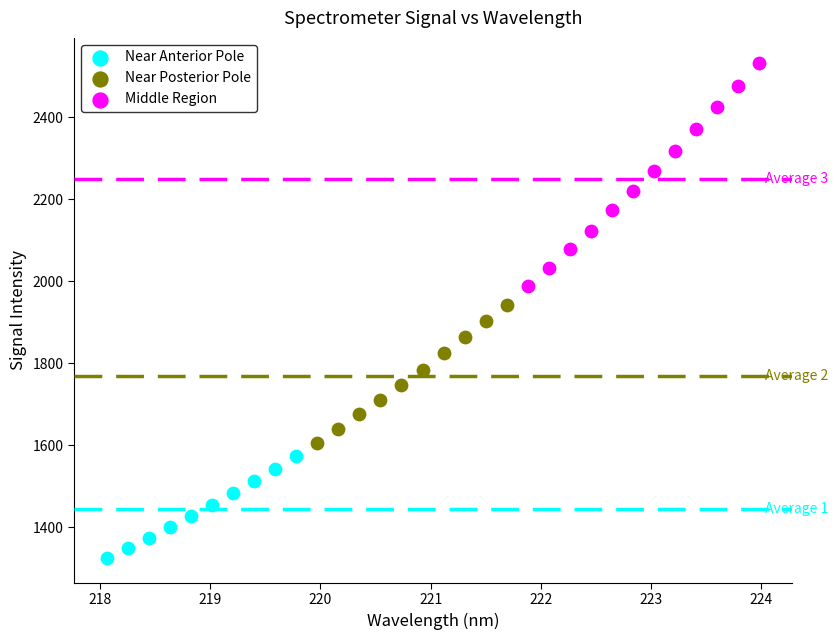

Which series has the largest Y range (max minus min)?

Middle Region